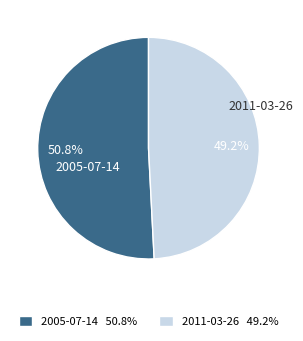

What percentage is NOT represented by 2011-03-26?

50.8%